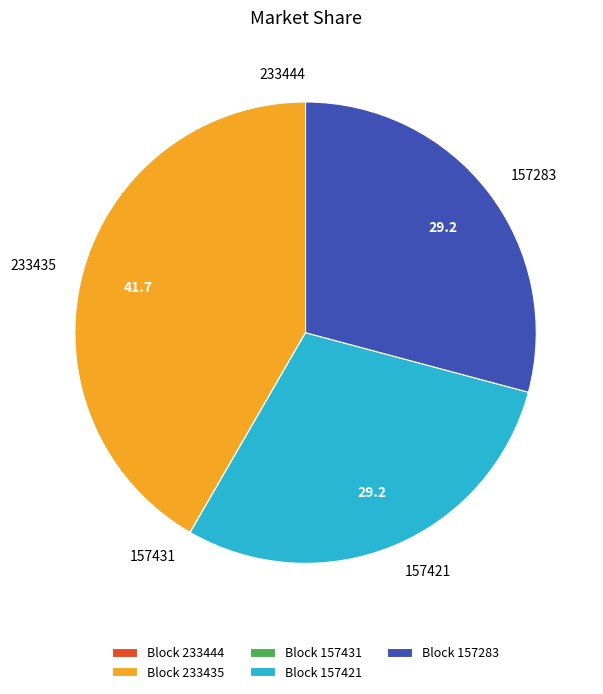

Is the sum of 157283 and 157421 greater than half?

Yes